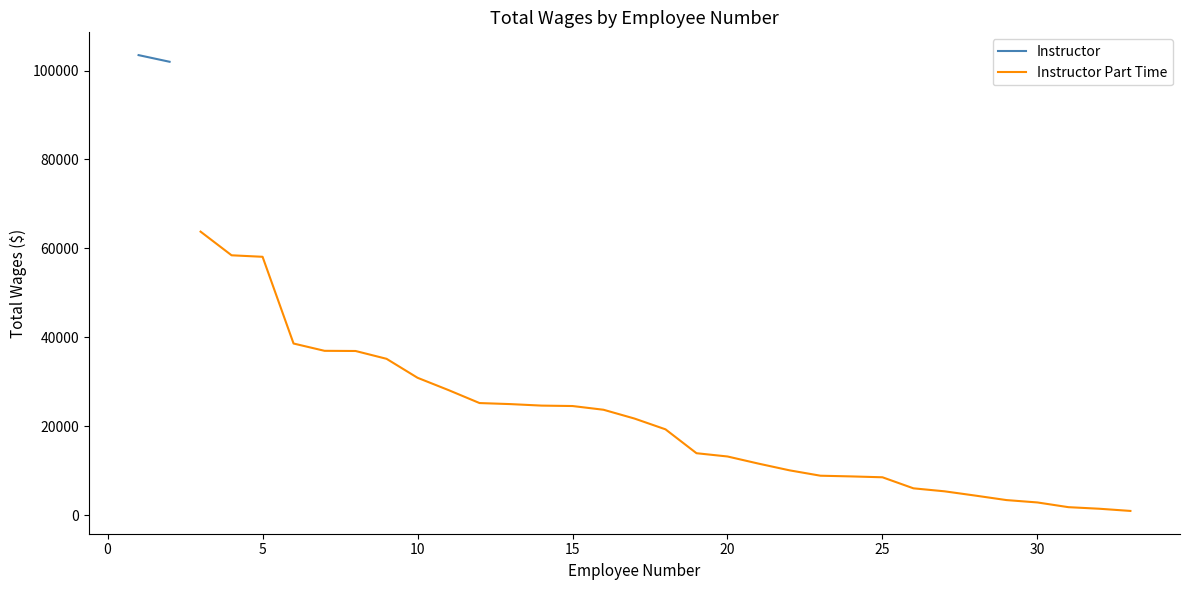

The value of Instructor Part Time at 20 is 3285. True or false?

False